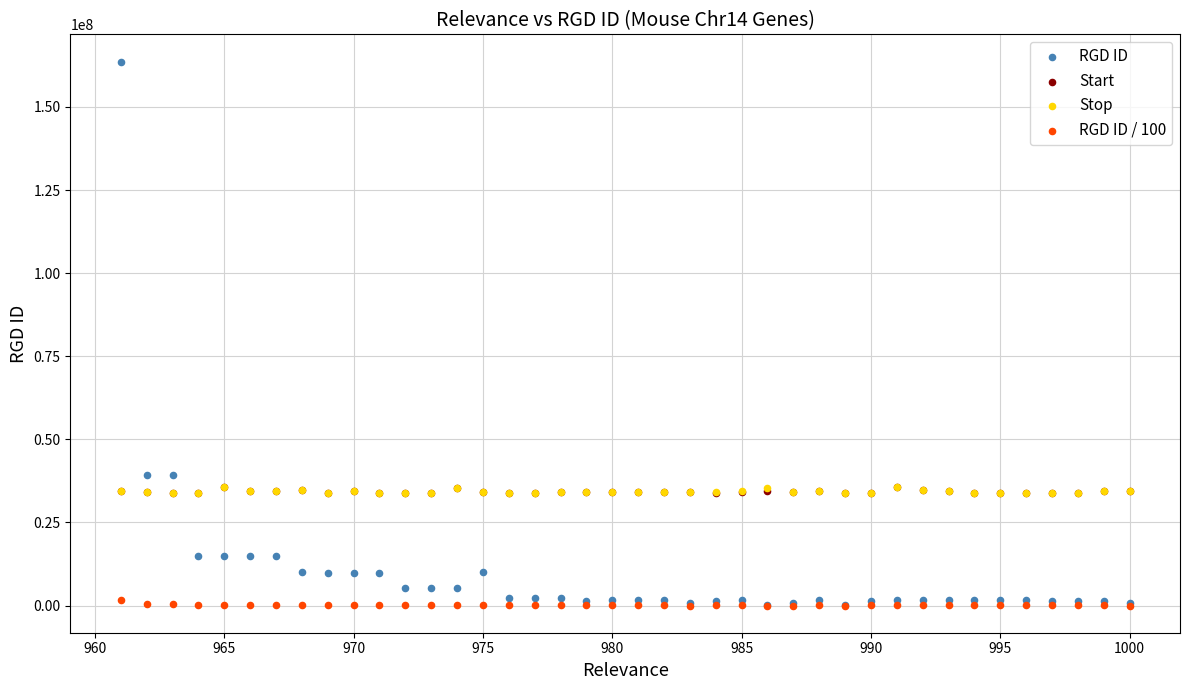

What are all the series names shown in the legend?

RGD ID, Start, Stop, RGD ID / 100